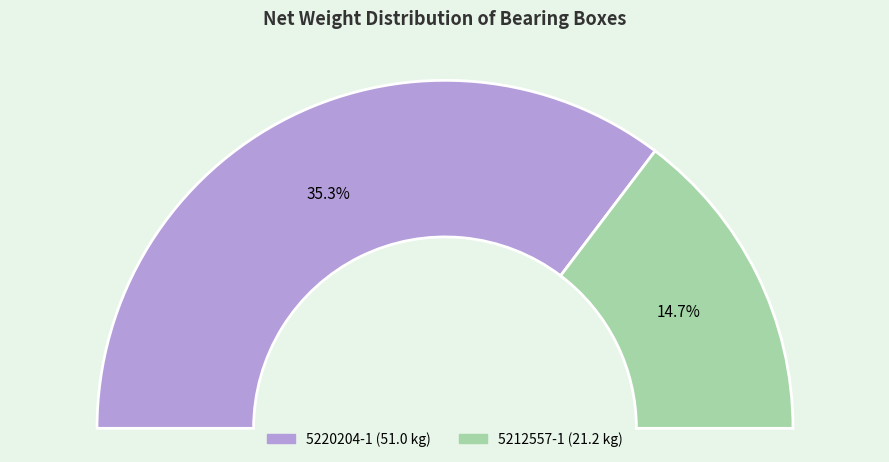

Combined, what portion of the pie is 5212557-1 and 5220204-1?

100.0%